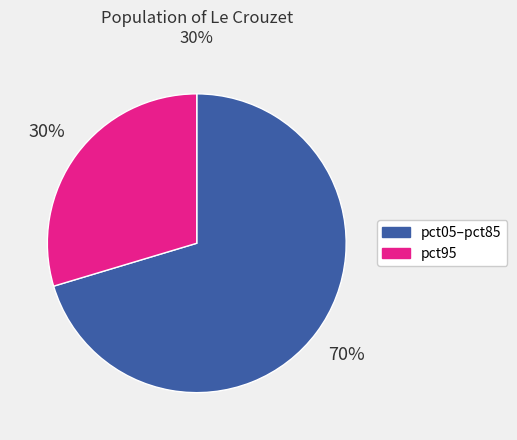

Rank the categories by value from highest to lowest.

pct05–pct85, pct95